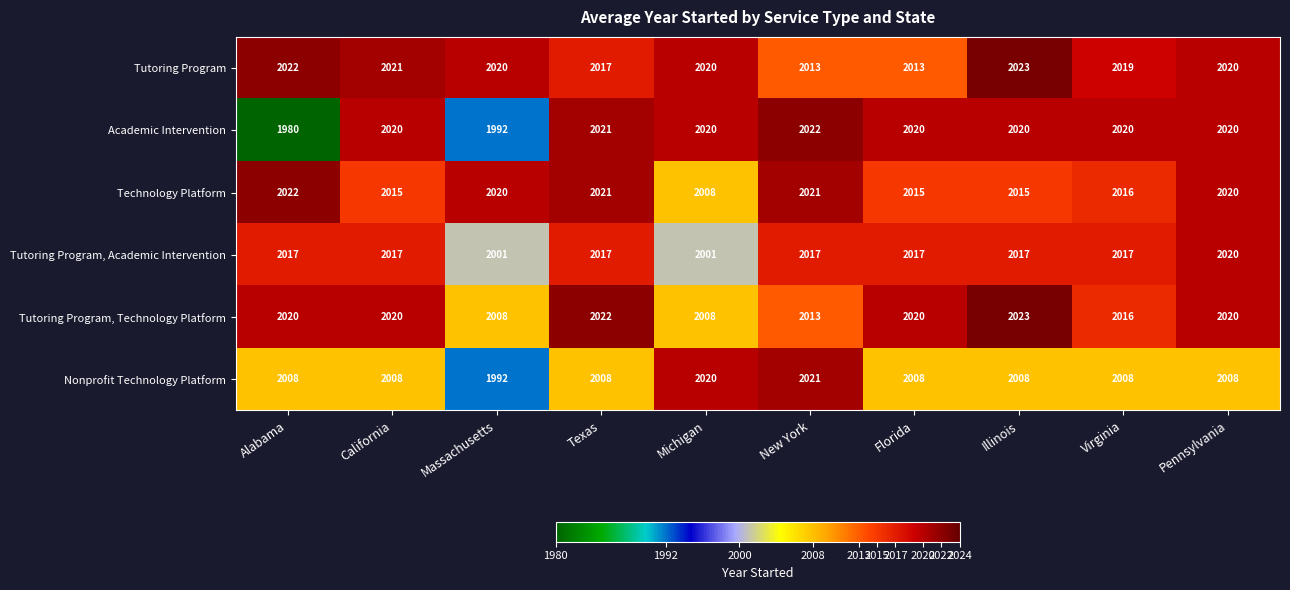

At which label does Technology Platform reach its peak?

Alabama